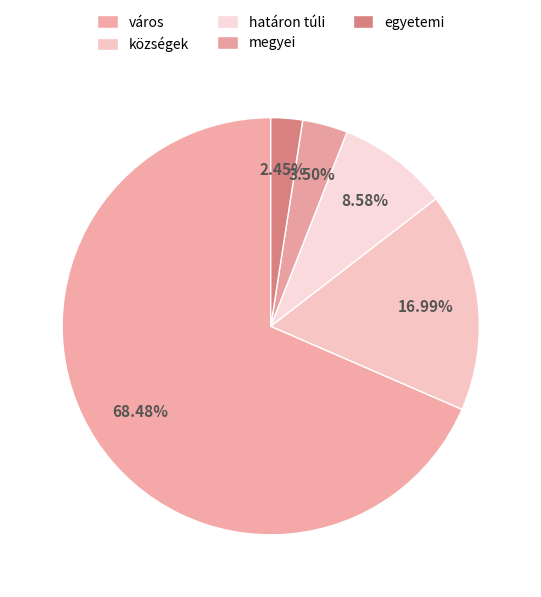

Between város and községek, which is larger?

város